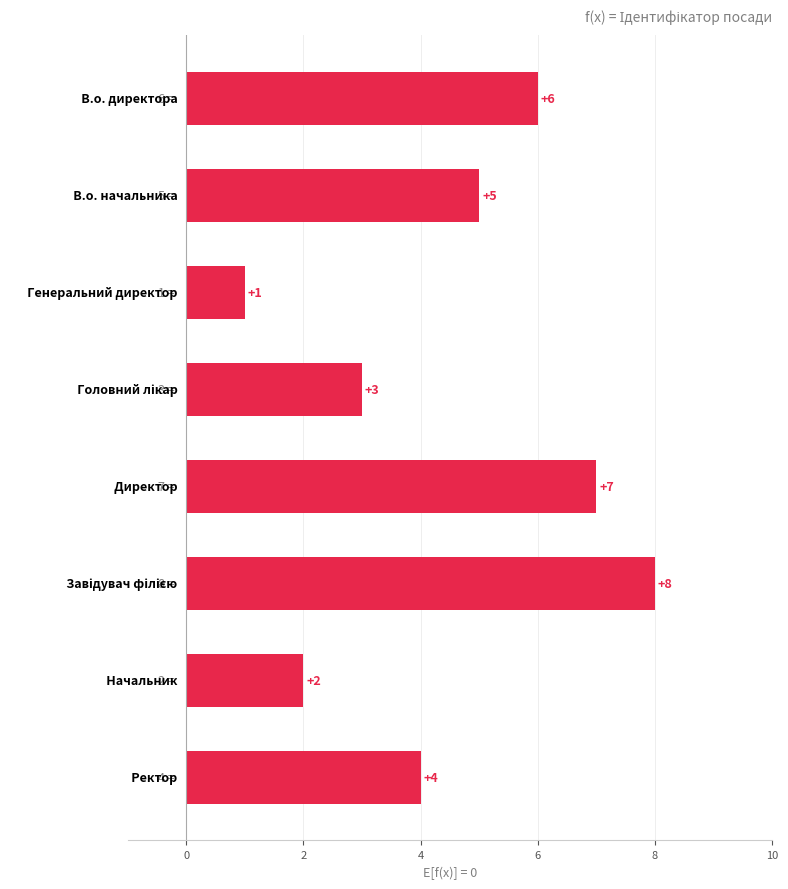

Count the values in the range 3 to 7.

5